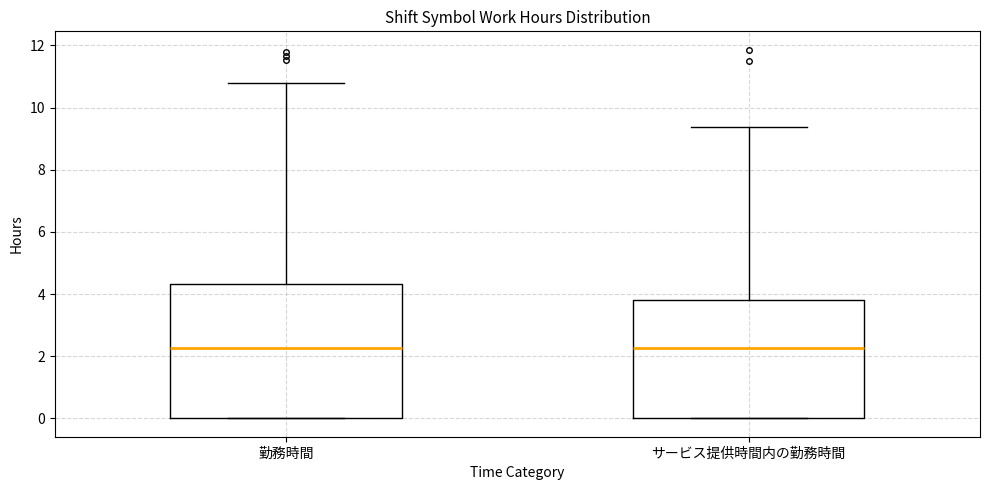

Reading left to right, transcribe this box plot: for each box, give where its median line is, the range the box spans, and where its two whiskers end, as read against the y-axis. The values are not printed on the chart, so give them approximately, as read against the axis.

勤務時間: median 2.2, box 0.0 to 4.4, whiskers 0.0 to 10.8
サービス提供時間内の勤務時間: median 2.2, box 0.0 to 3.8, whiskers 0.0 to 9.4